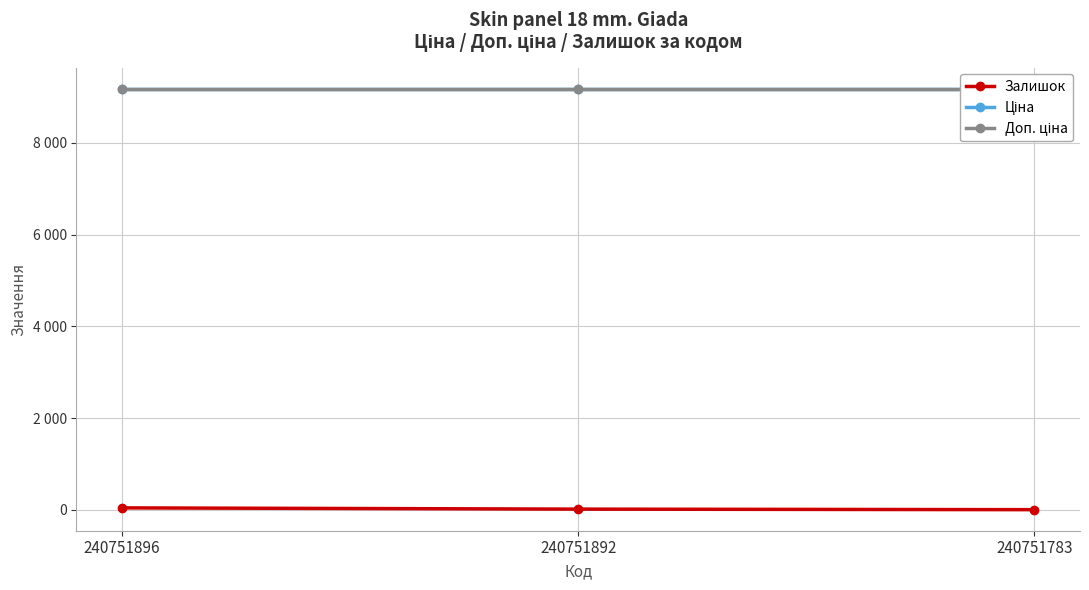

At how many categories does at least one series exceed 7150?

3